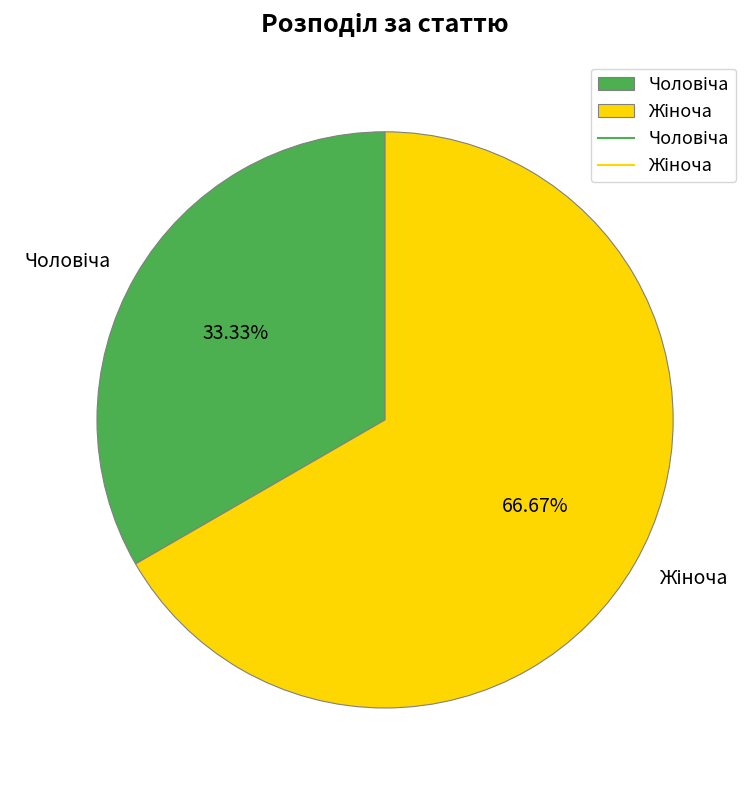

To the nearest percent, what is the difference between the largest and smallest slice percentages?

33%